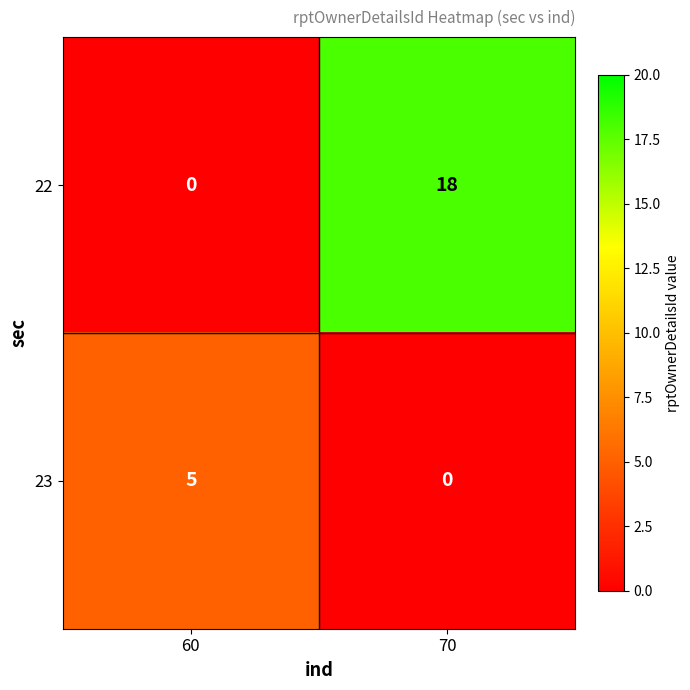

Which category has the highest value in the 22 series?

70